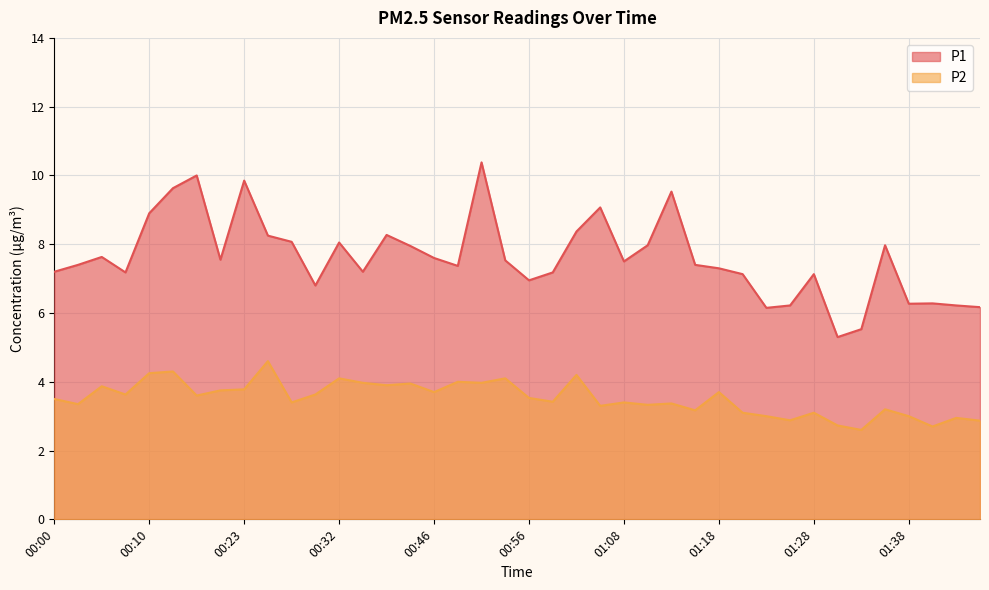

What is the difference between the P2 values at 00:23 and 00:25?

0.8